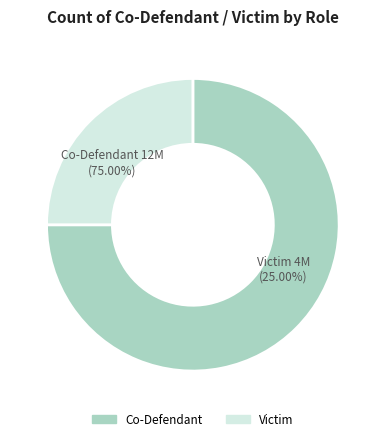

Between Victim and Co-Defendant, which is larger?

Co-Defendant